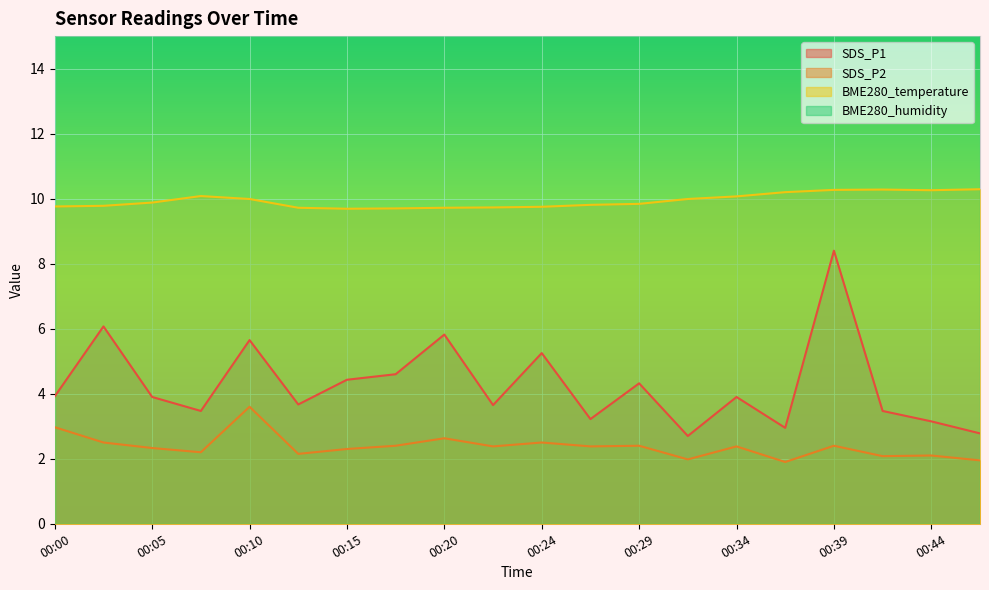

How many lines are shown in the chart?

3